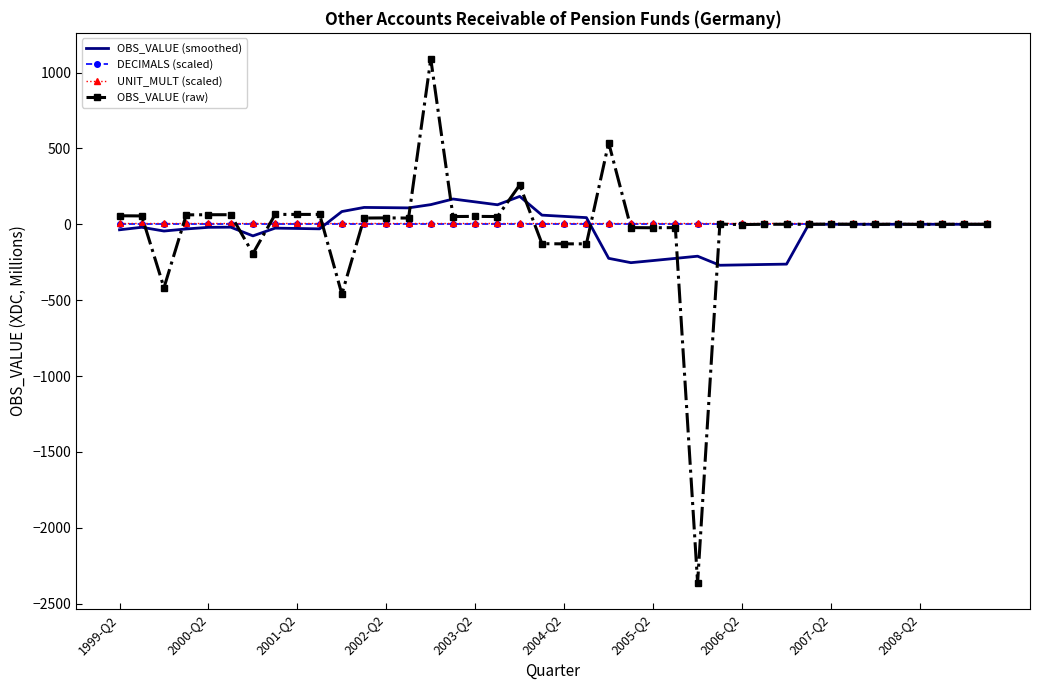

What is the difference between the second highest and second lowest values in the OBS_VALUE (raw) series?

997.0